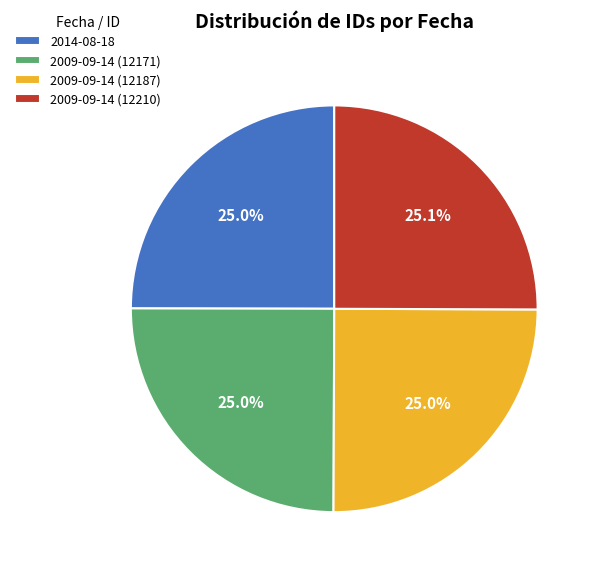

Is it true that 2009-09-14 (12210) is 25% of the pie?

True